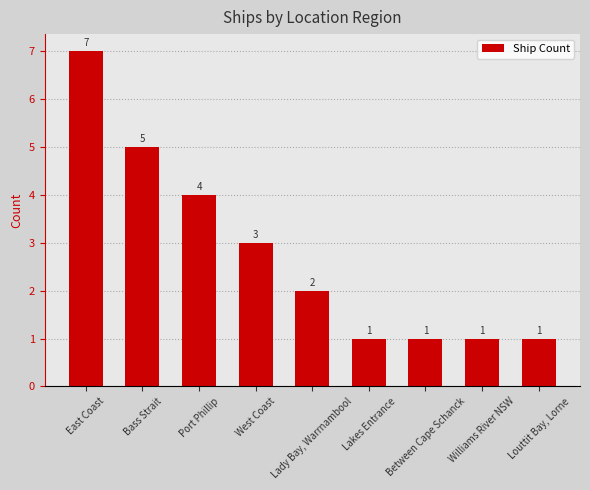

What is the ratio of the value at Lady Bay, Warrnambool to the value at East Coast?

0.3